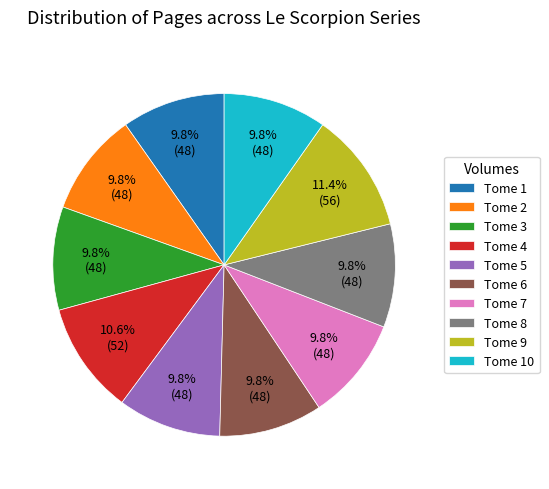

Is there a majority slice in this chart?

No